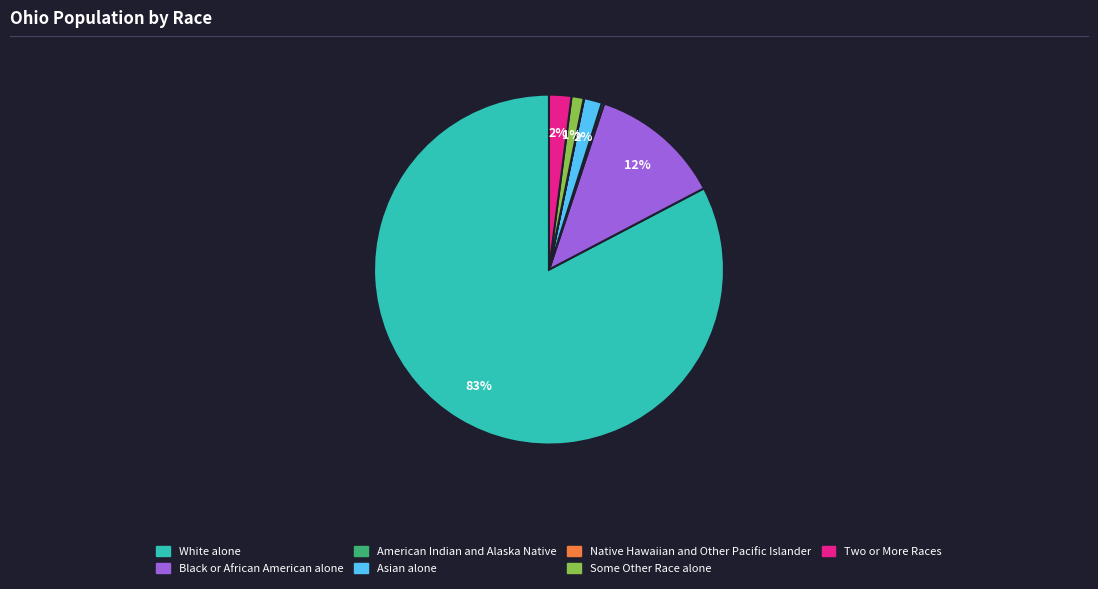

To the nearest percent, what percentage of the pie is White alone?

83%